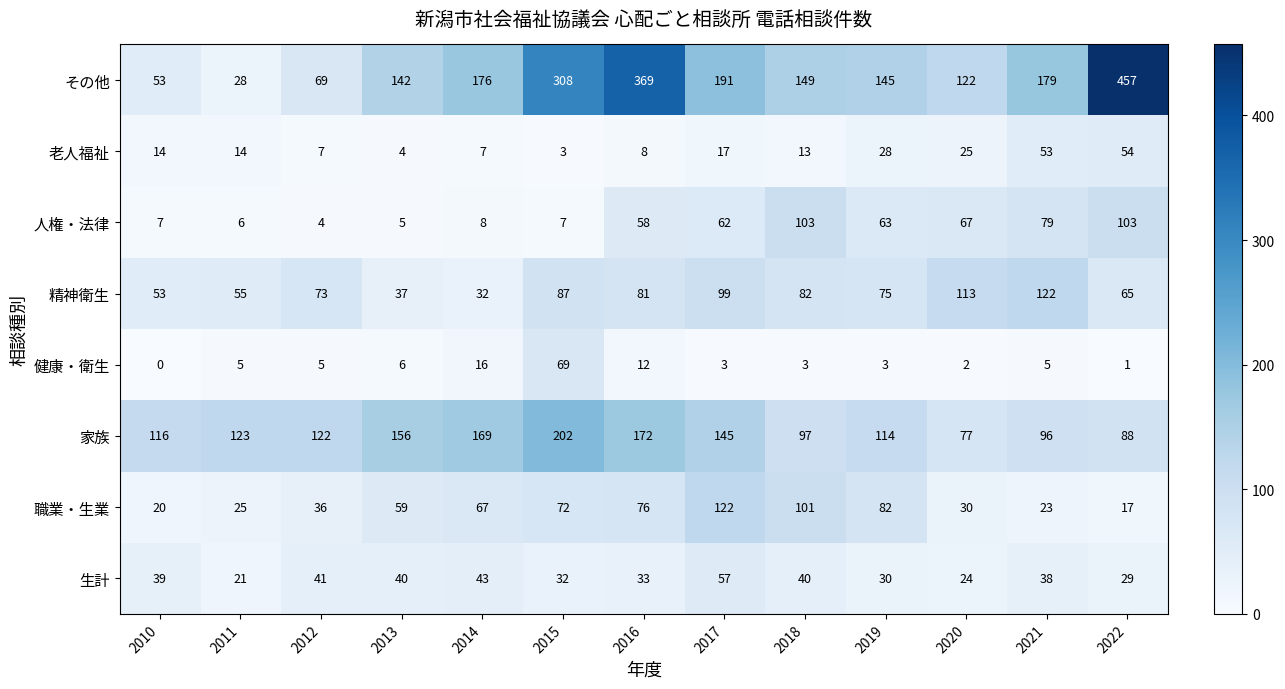

What is the total value across all series at 2013?

449